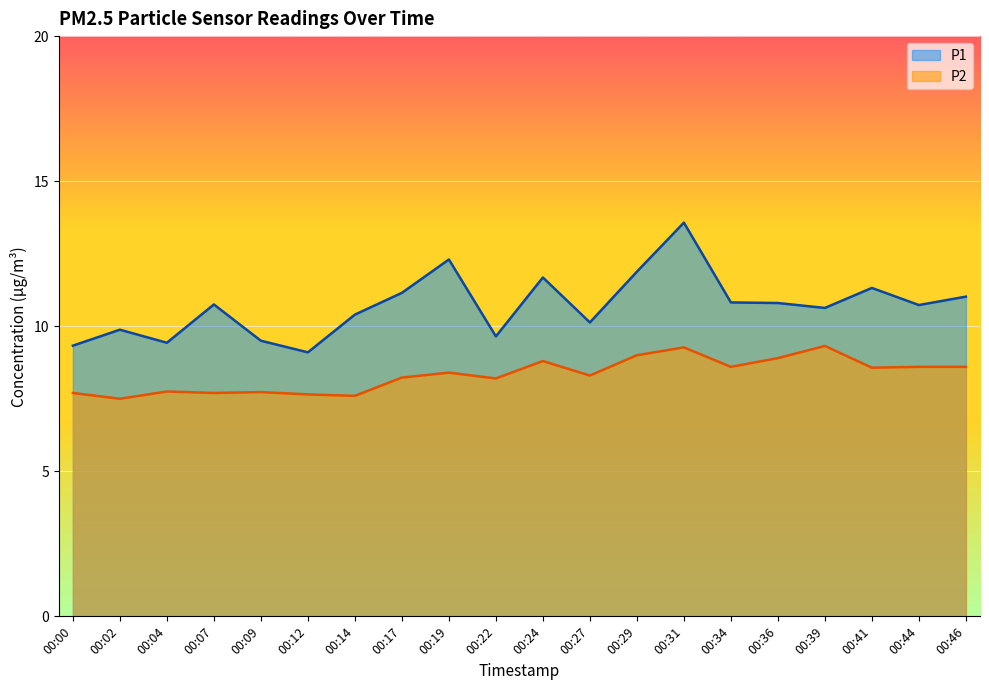

In P1, how many points are higher than both neighbors (excluding endpoints)?

6